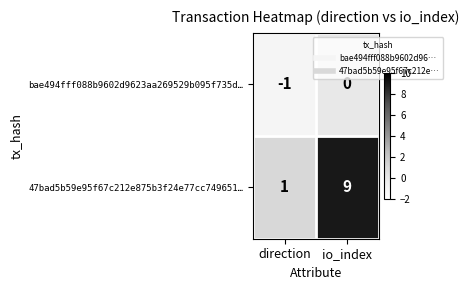

What is the difference between the 47bad5b59e95f67c212e875b3f24e77cc749651… values at direction and io_index?

8